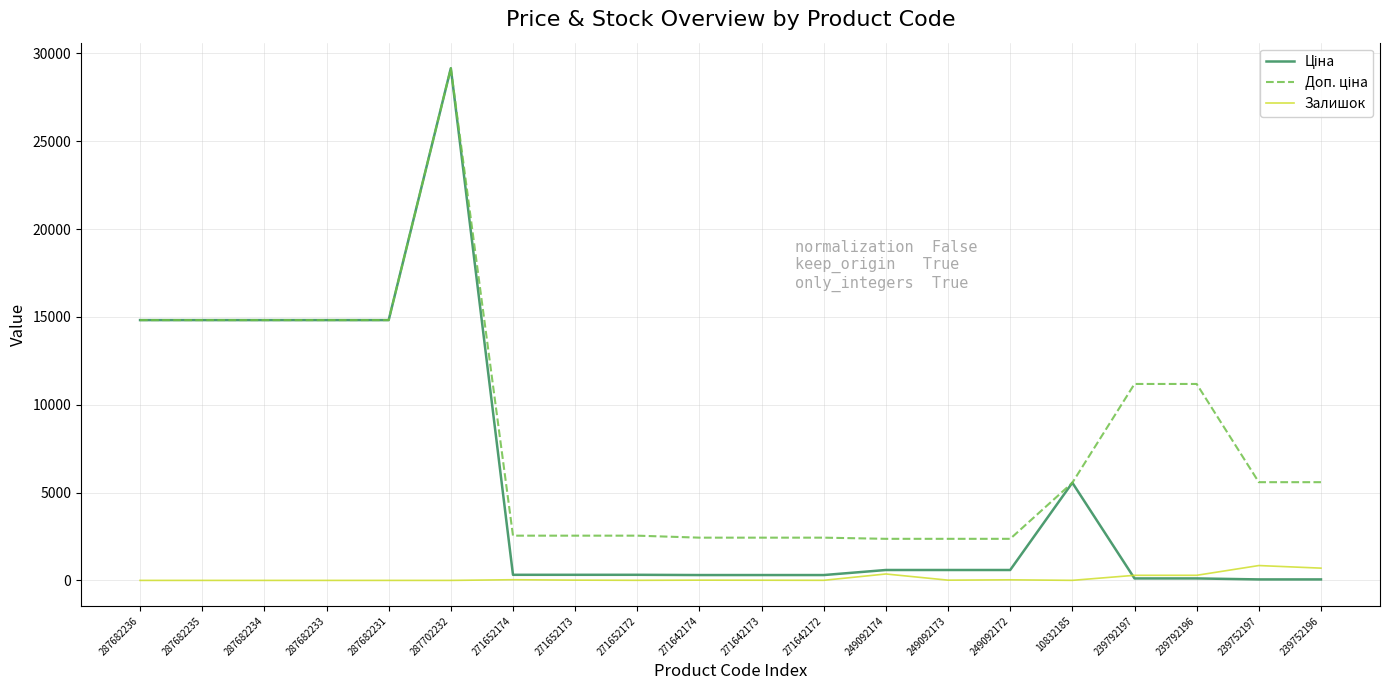

How many distinct data groups are displayed?

3